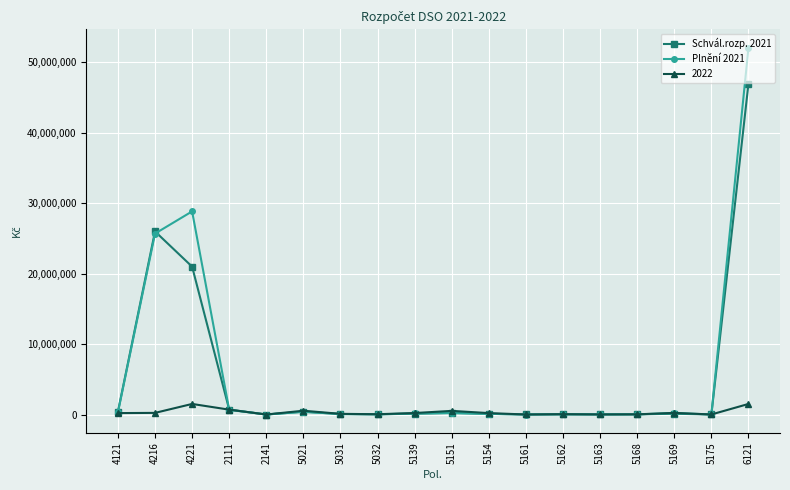

List the series in order of their peak value, lowest first.

2022, Schvál.rozp. 2021, Plnění 2021